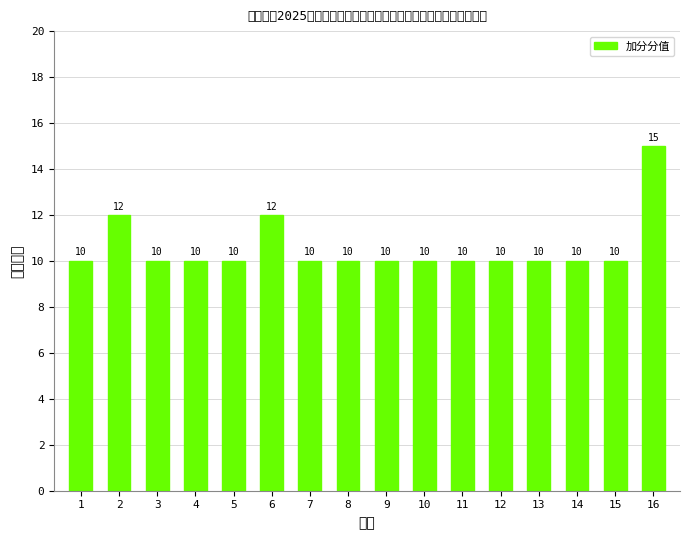

Approximately how many times larger is the value at 7 compared to 8?

1.0